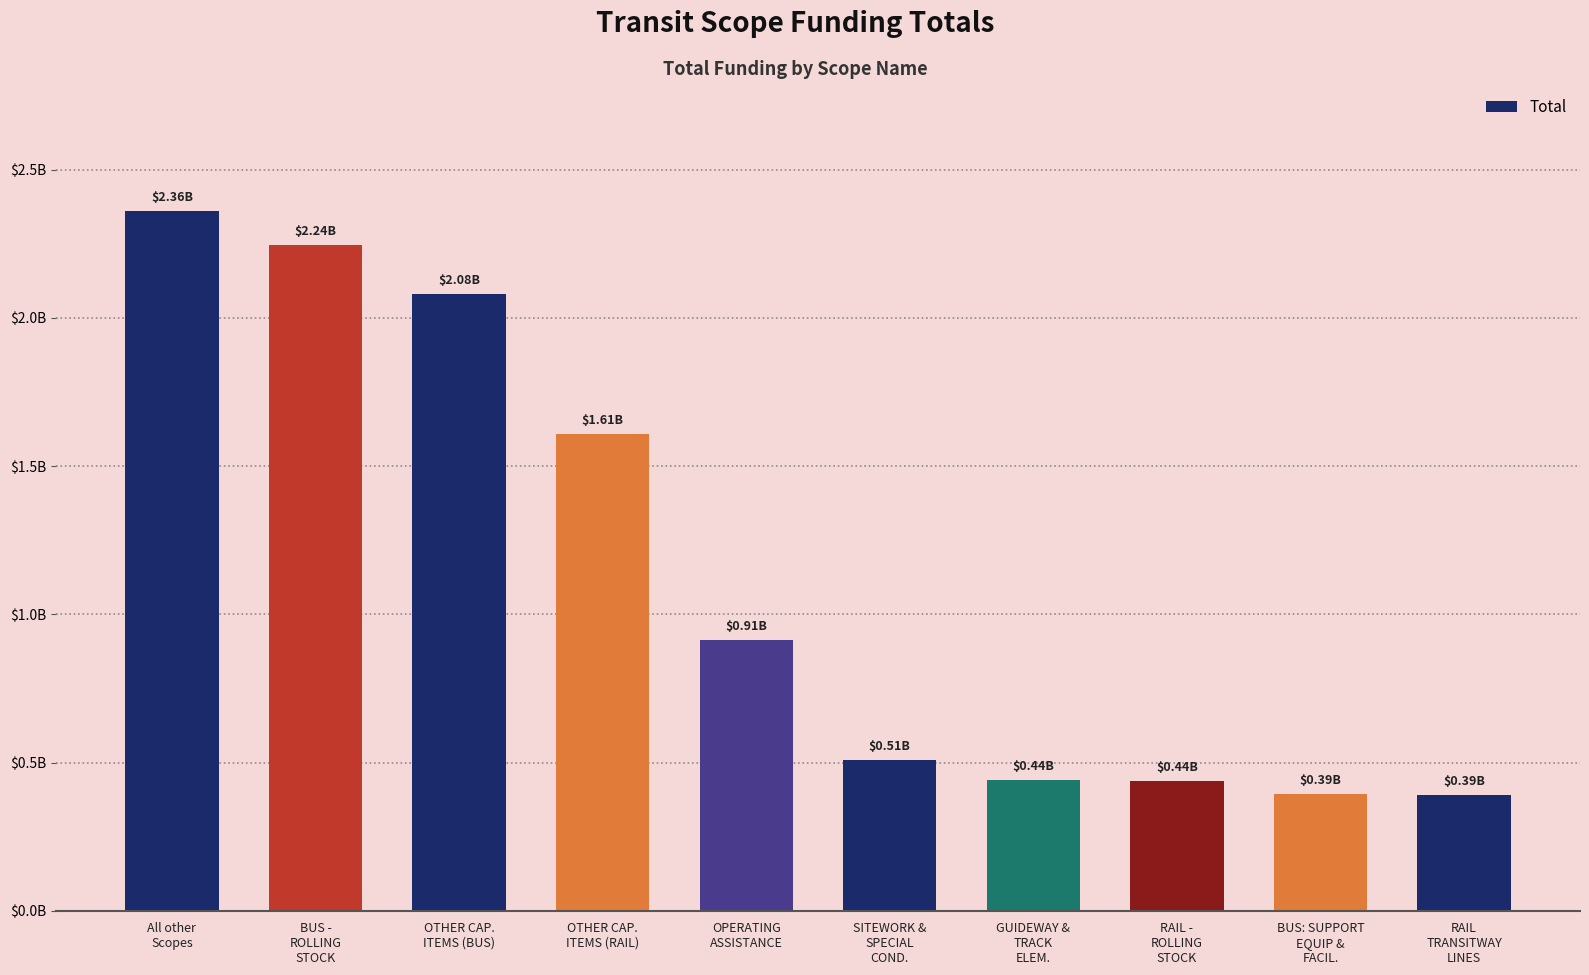

Is it true that the value at All other
Scopes is 761413163.2?

False